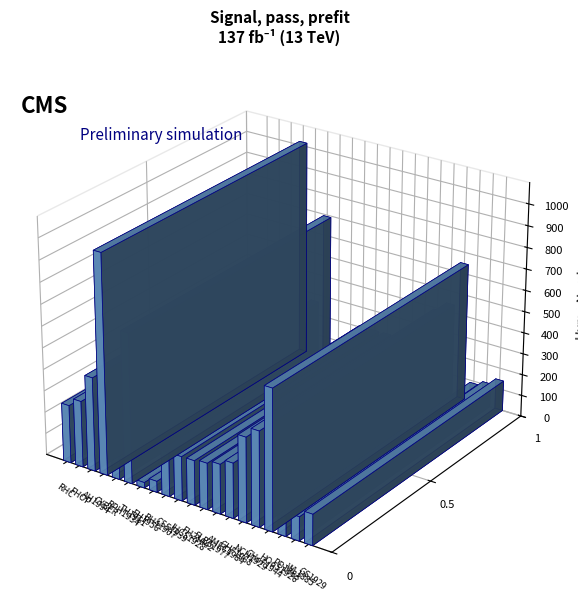

Which label corresponds to the largest value in the chart?

CYBER